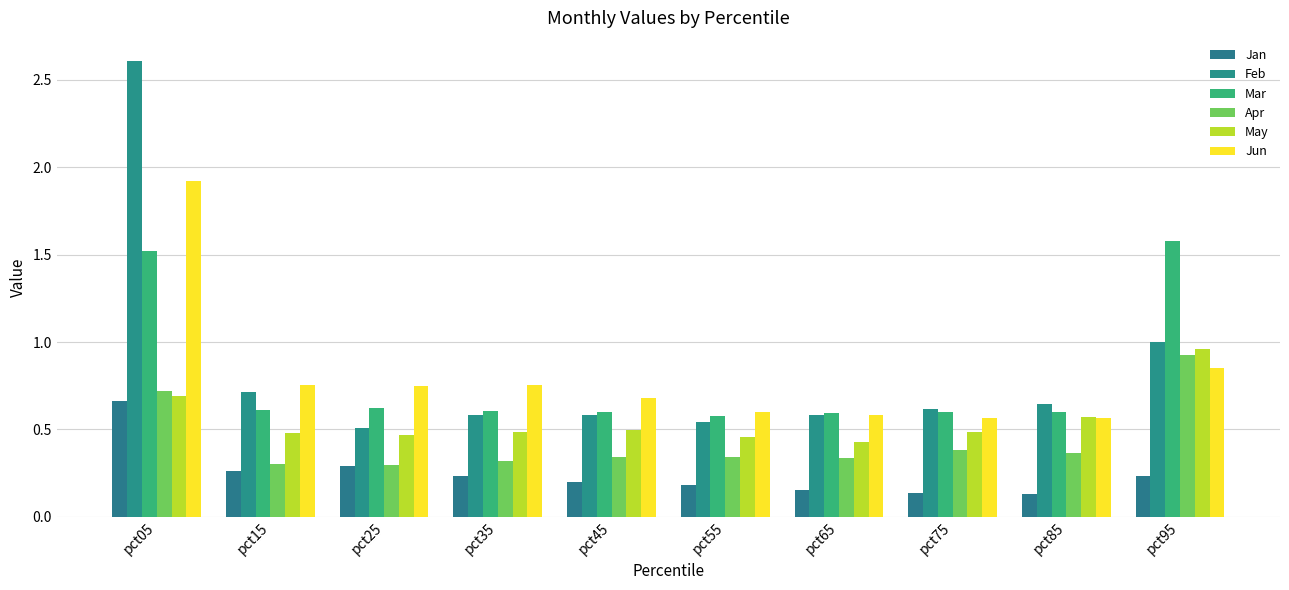

How many distinct data groups are displayed?

6